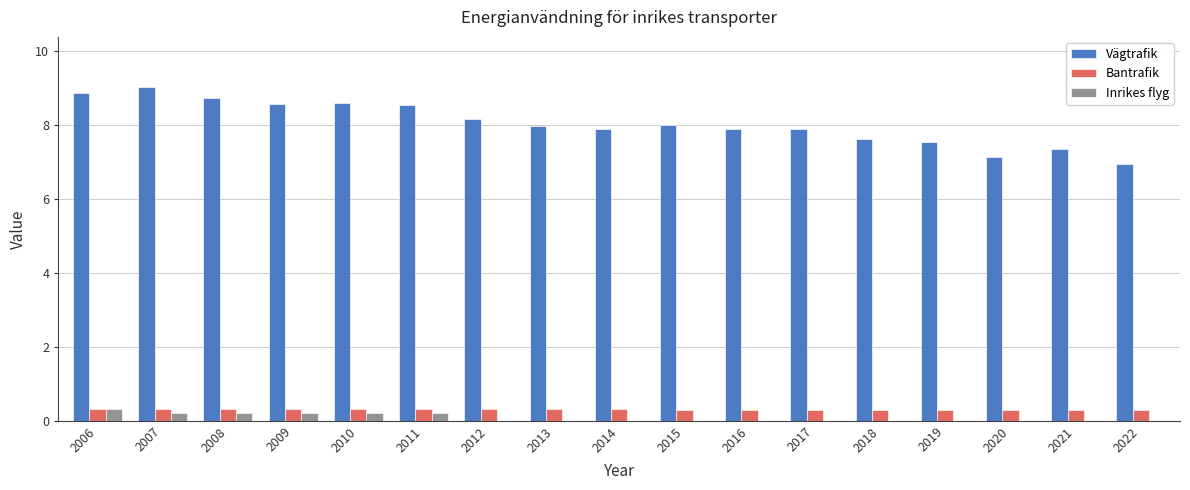

The value of Bantrafik at 2015 is 0.3. True or false?

True